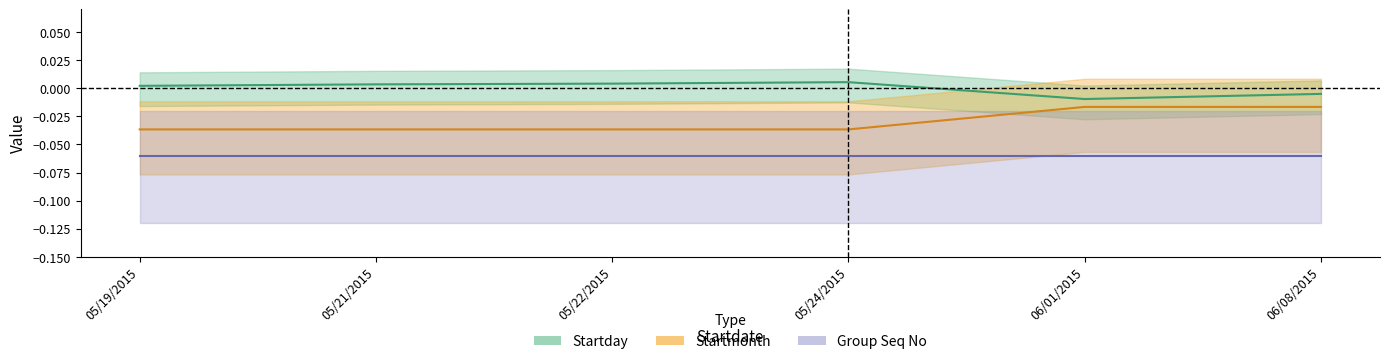

What position from the right is 05/19/2015?

6